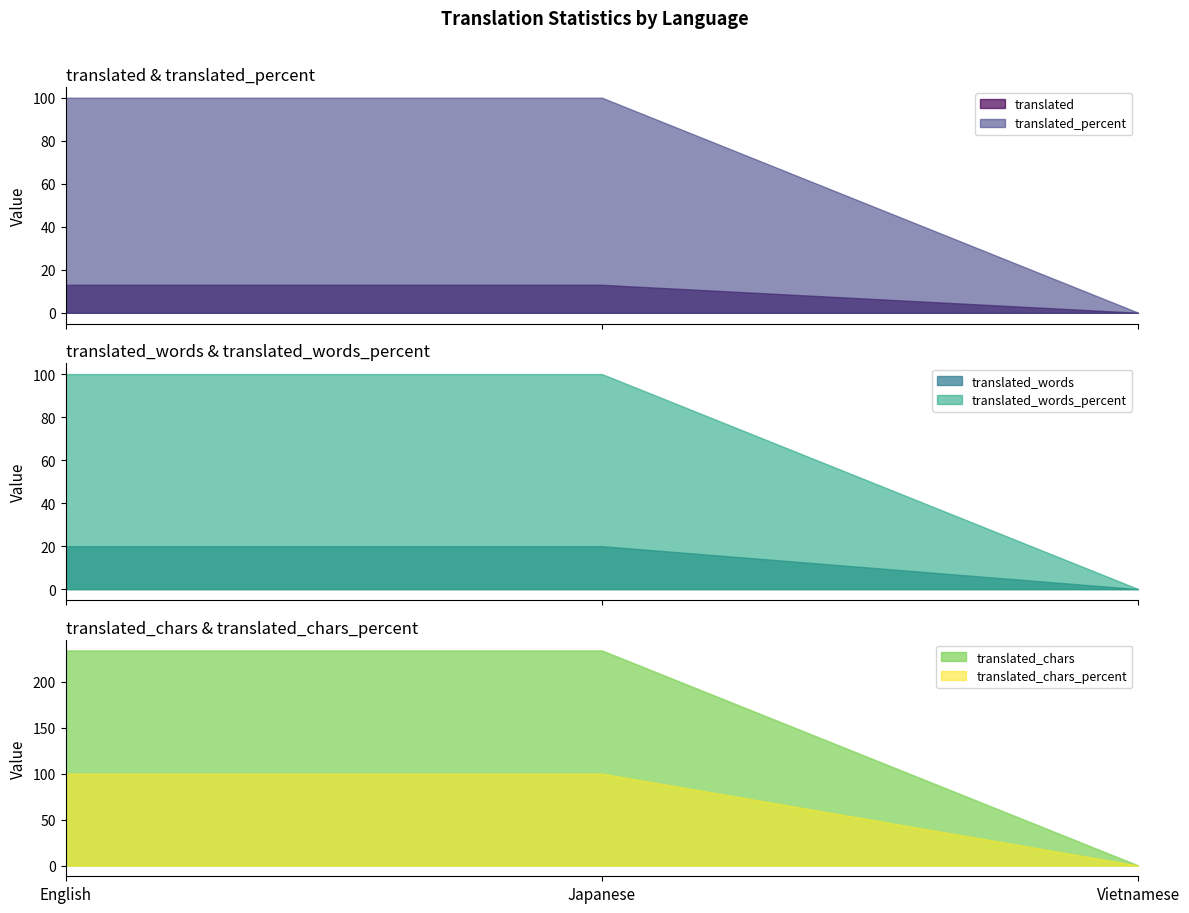

At which label is translated_chars_percent closest to 50?

English